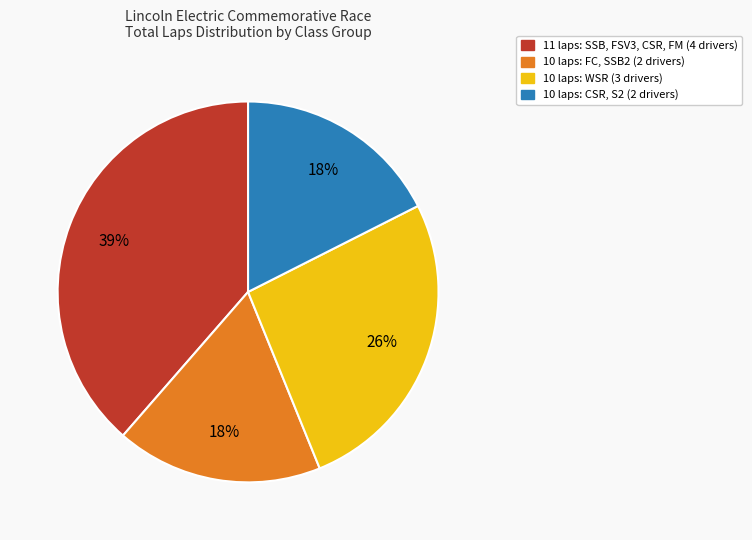

Does any single category account for the majority?

No